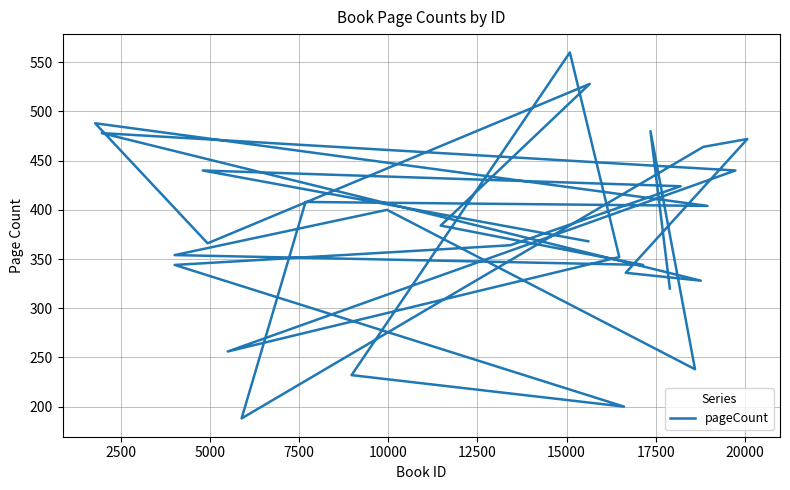

Reading right to left, list all the values displayed in this chart.

368	440	424	364	344	200	232	560	352	256	440	478	328	336	472	464	188	408	404	488	366	528	384	344	354	400	238	480	320